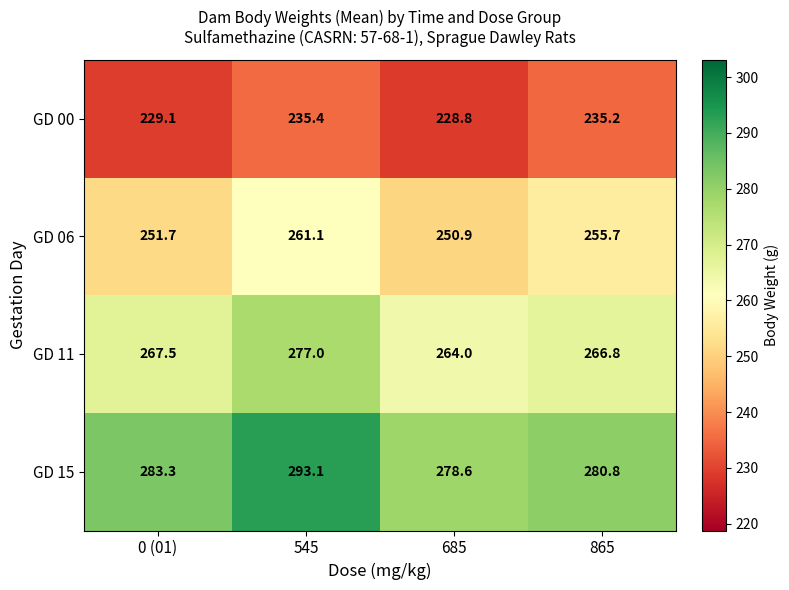

Which series has the largest range (max minus min)?

GD 15